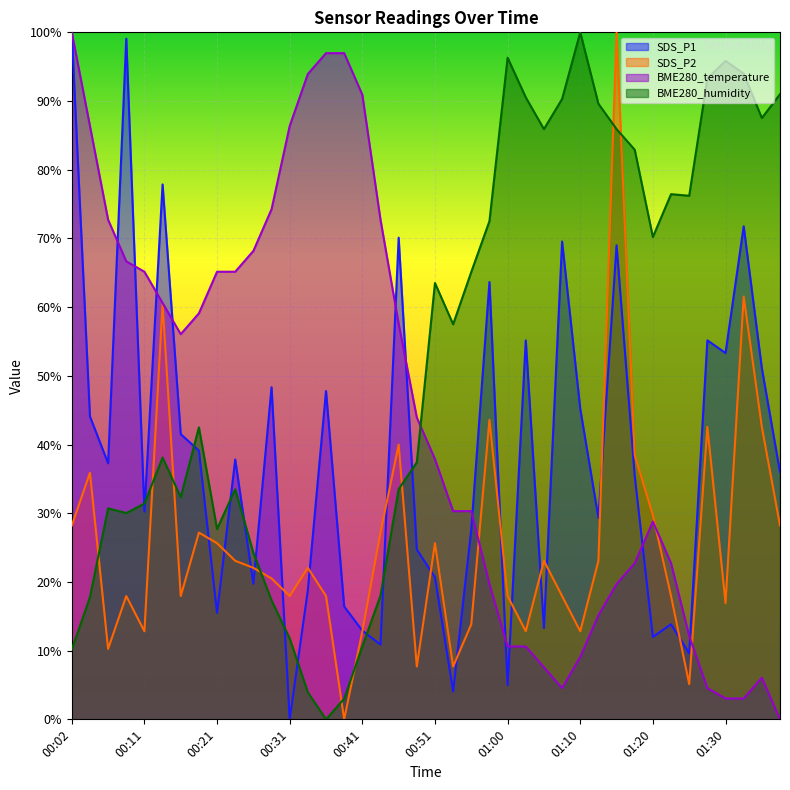

What is the spread (max minus min) of values at 00:53?

53.4